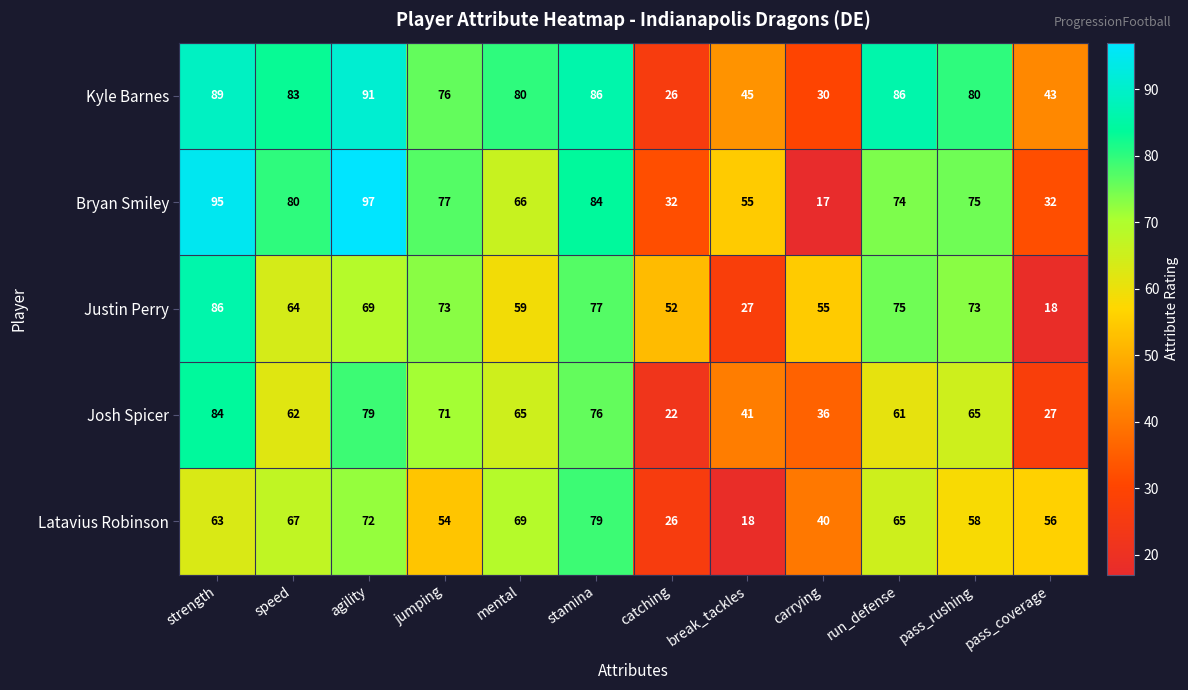

Which series changed the most between mental and pass_coverage?

Justin Perry